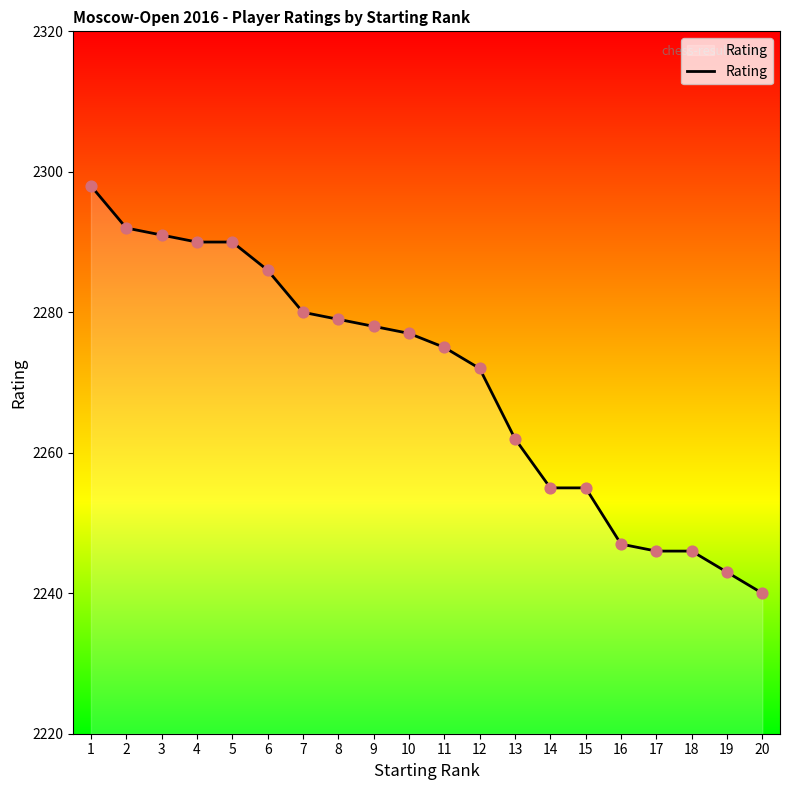

What is the change in value from 9 to 16?

-31